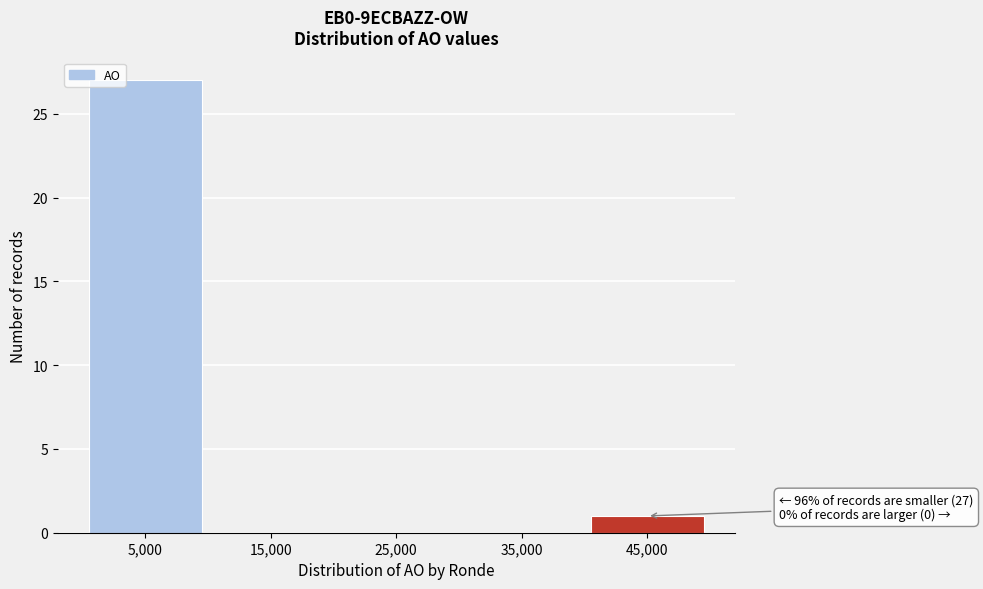

Reading right to left, extract all data points from this chart.

45,000=1	35,000=0	25,000=0	15,000=0	5,000=27